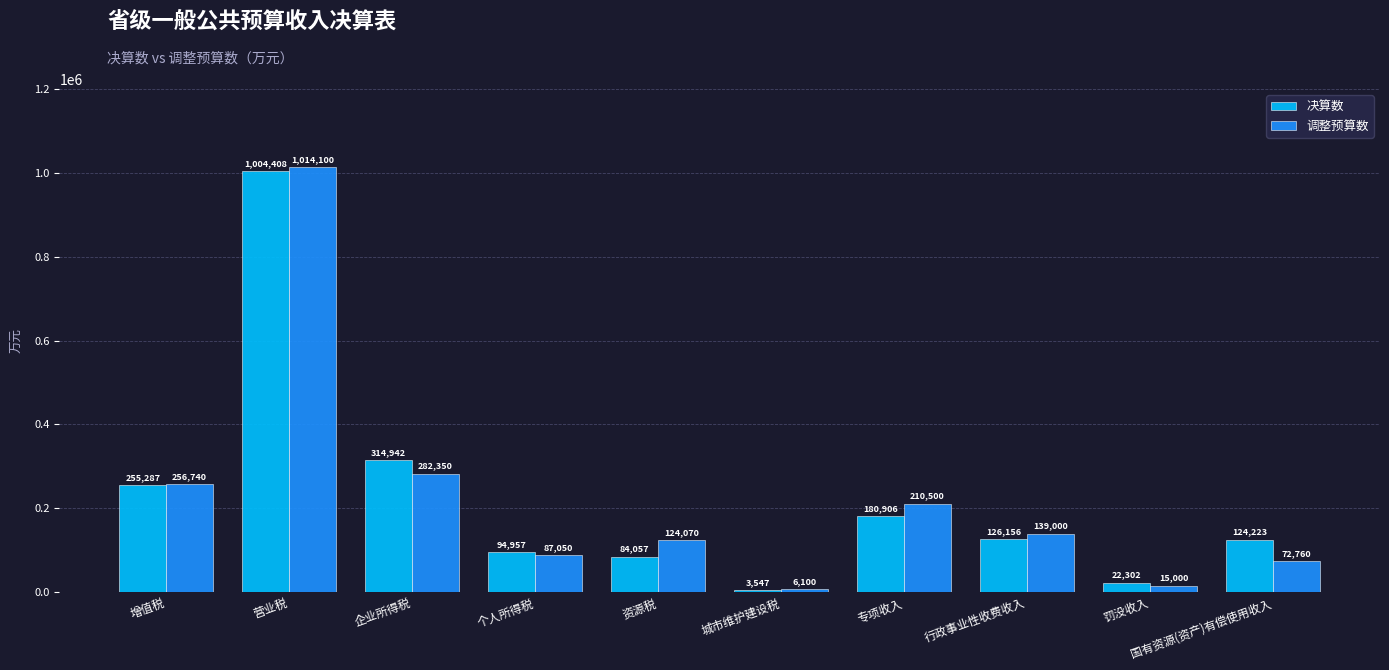

The value of 决算数 at 营业税 is 1643122. True or false?

False